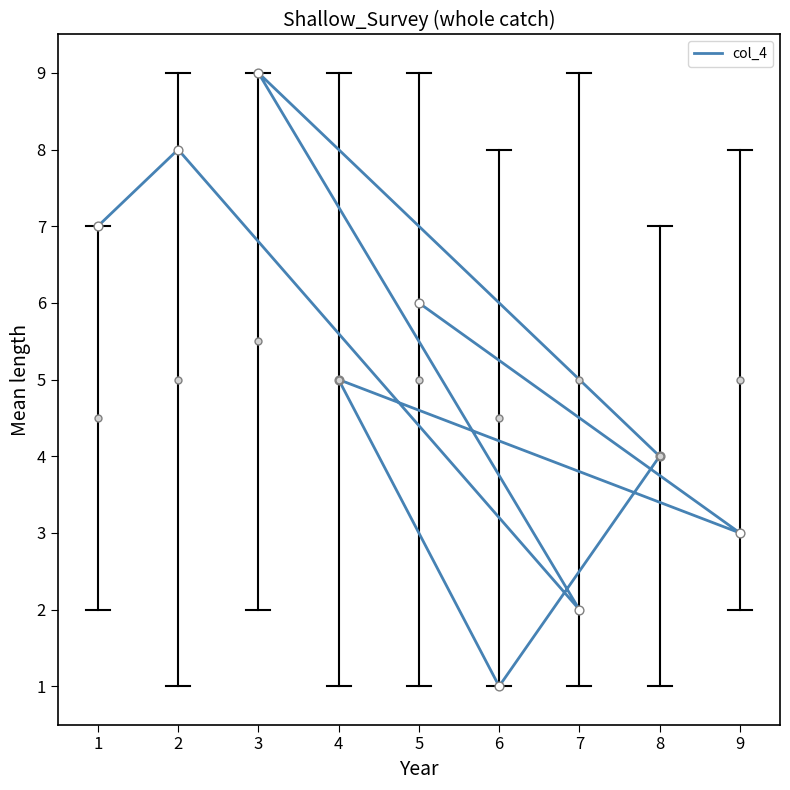

What is the change in value from 3 to 5?

-3